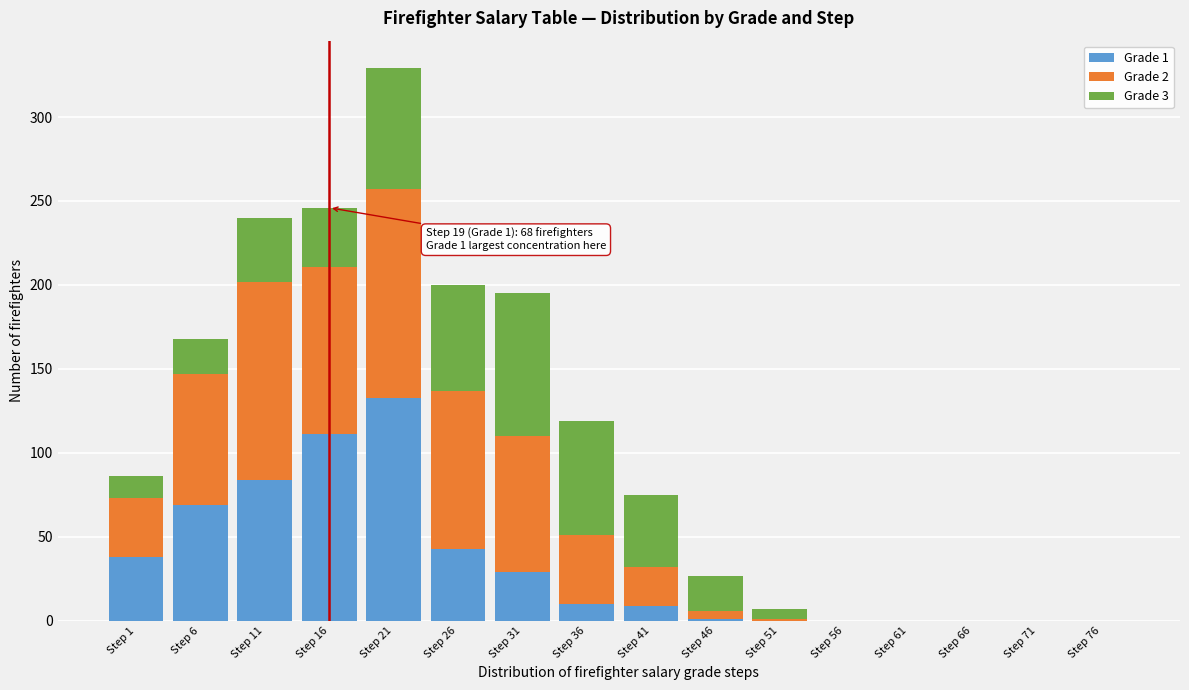

The Grade 1 series shows 195 at Step 21. True or false?

False